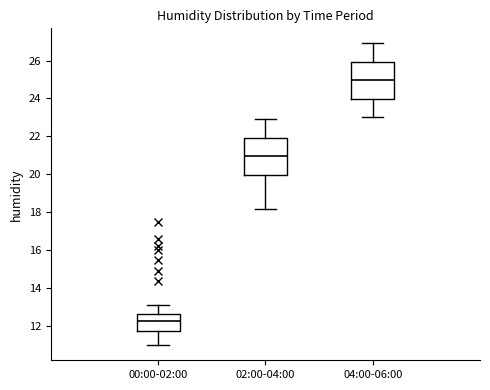

Which box has the highest median line?

04:00-06:00